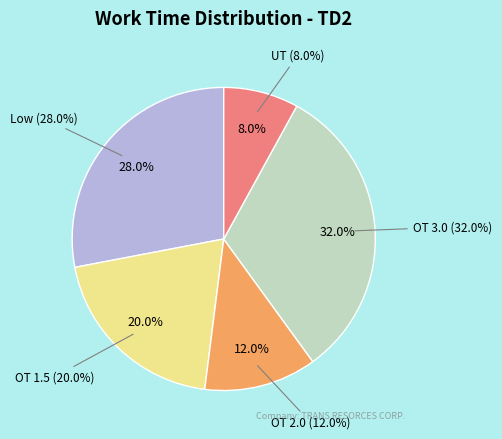

Count the number of slices in the pie.

5